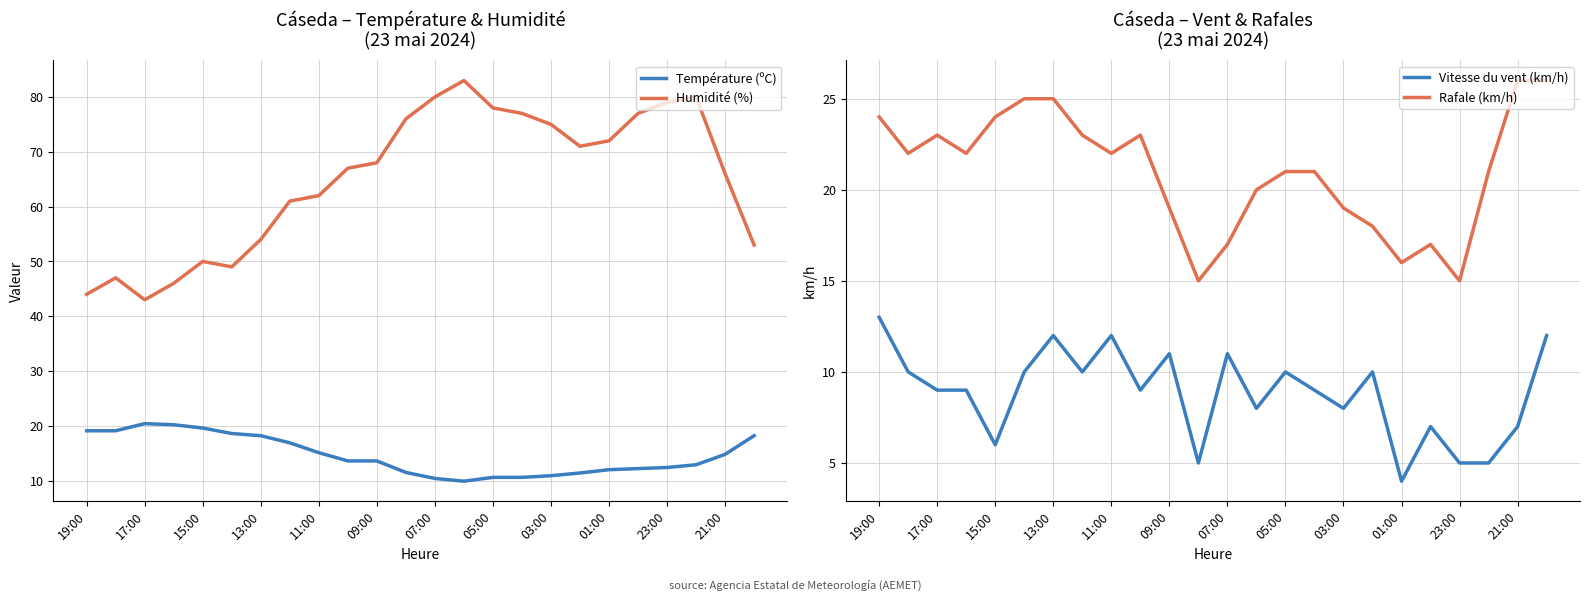

True or false: Rafale (km/h) and Vitesse du vent (km/h) cross at least once.

False